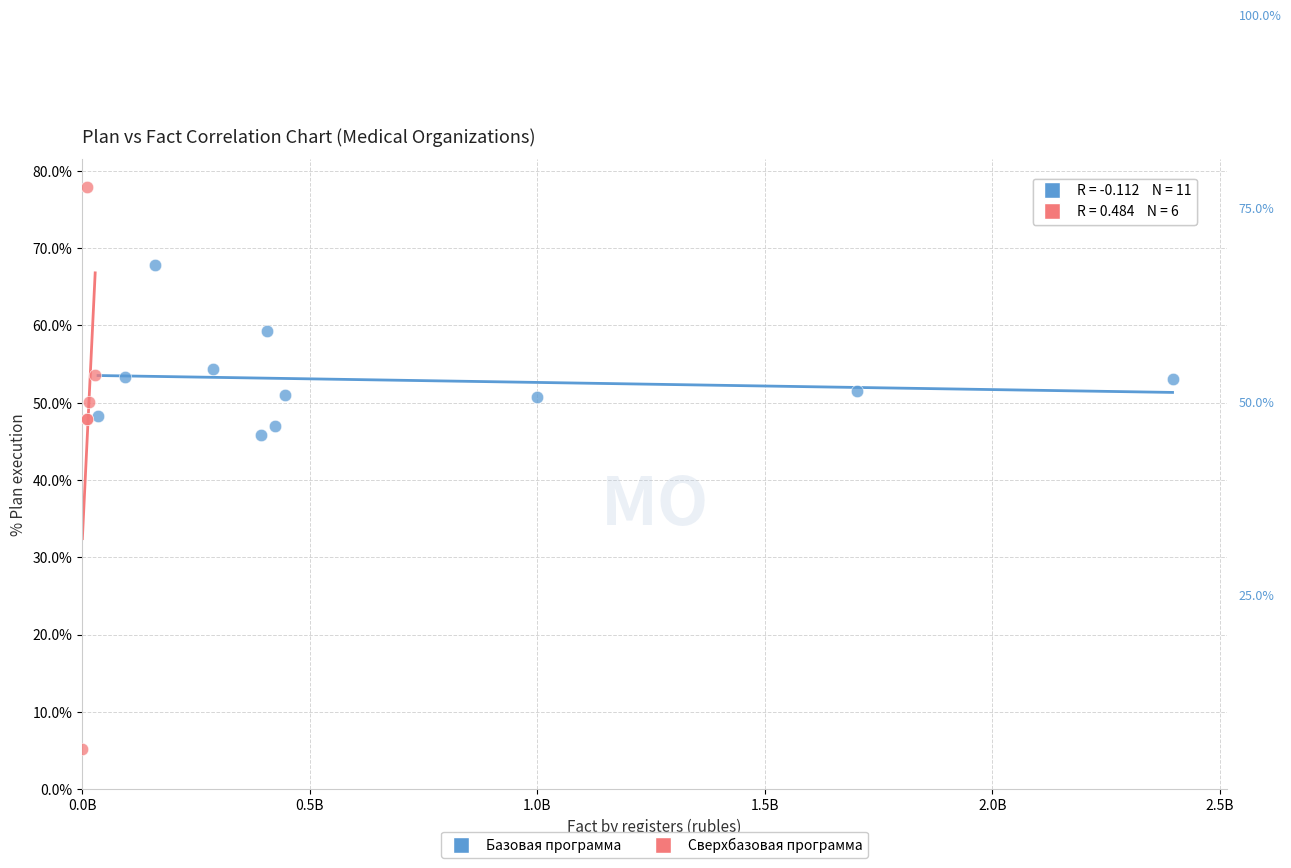

Which series contains the lowest Y value?

Сверхбазовая программа